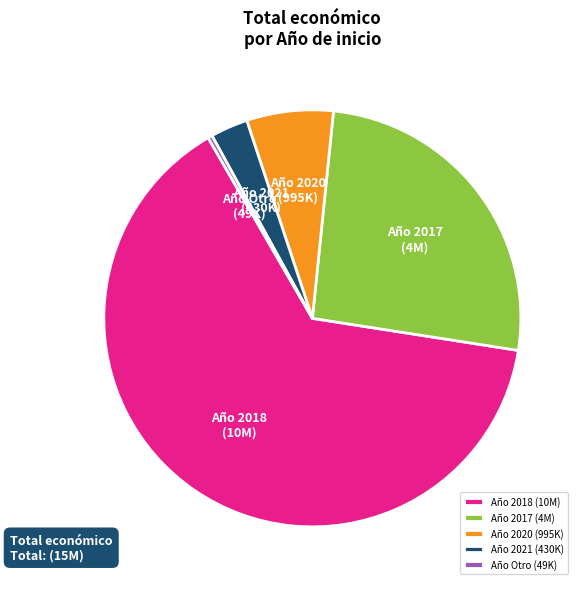

Rank the categories by value from highest to lowest.

Año 2018 (10M), Año 2017 (4M), Año 2020 (995K), Año 2021 (430K), Año Otro (49K)